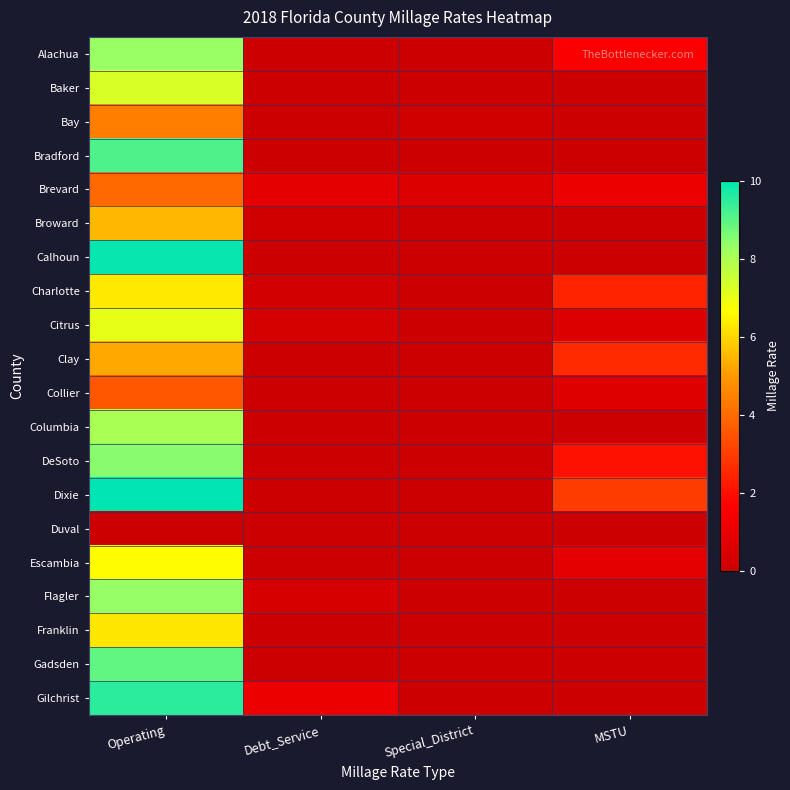

At which category does the chart reach its minimum across all series?

Debt_Service